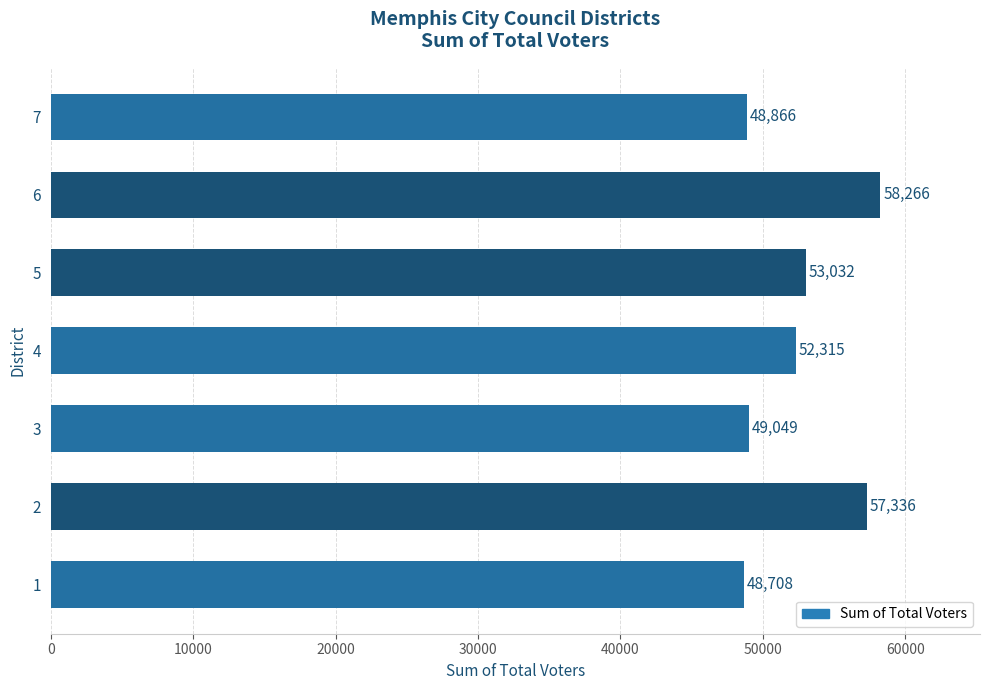

Reading bottom to top, transcribe all the data shown in this chart.

1=48708	2=57336	3=49049	4=52315	5=53032	6=58266	7=48866